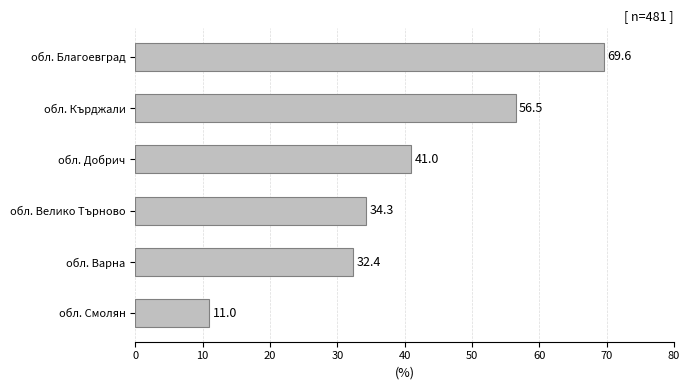

What is the difference between the second highest and minimum values?

45.5